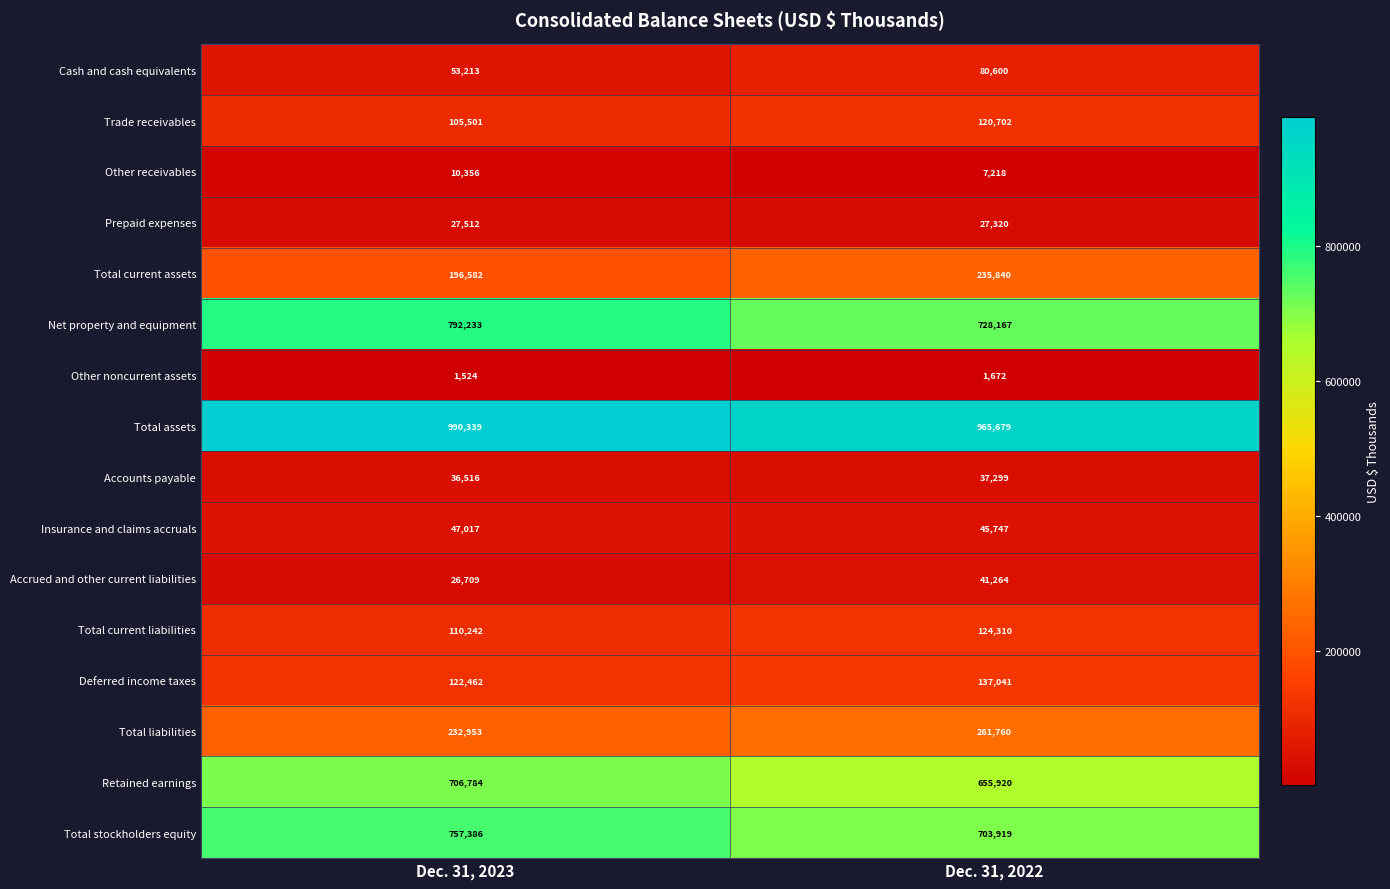

How many data points does each series have?

2